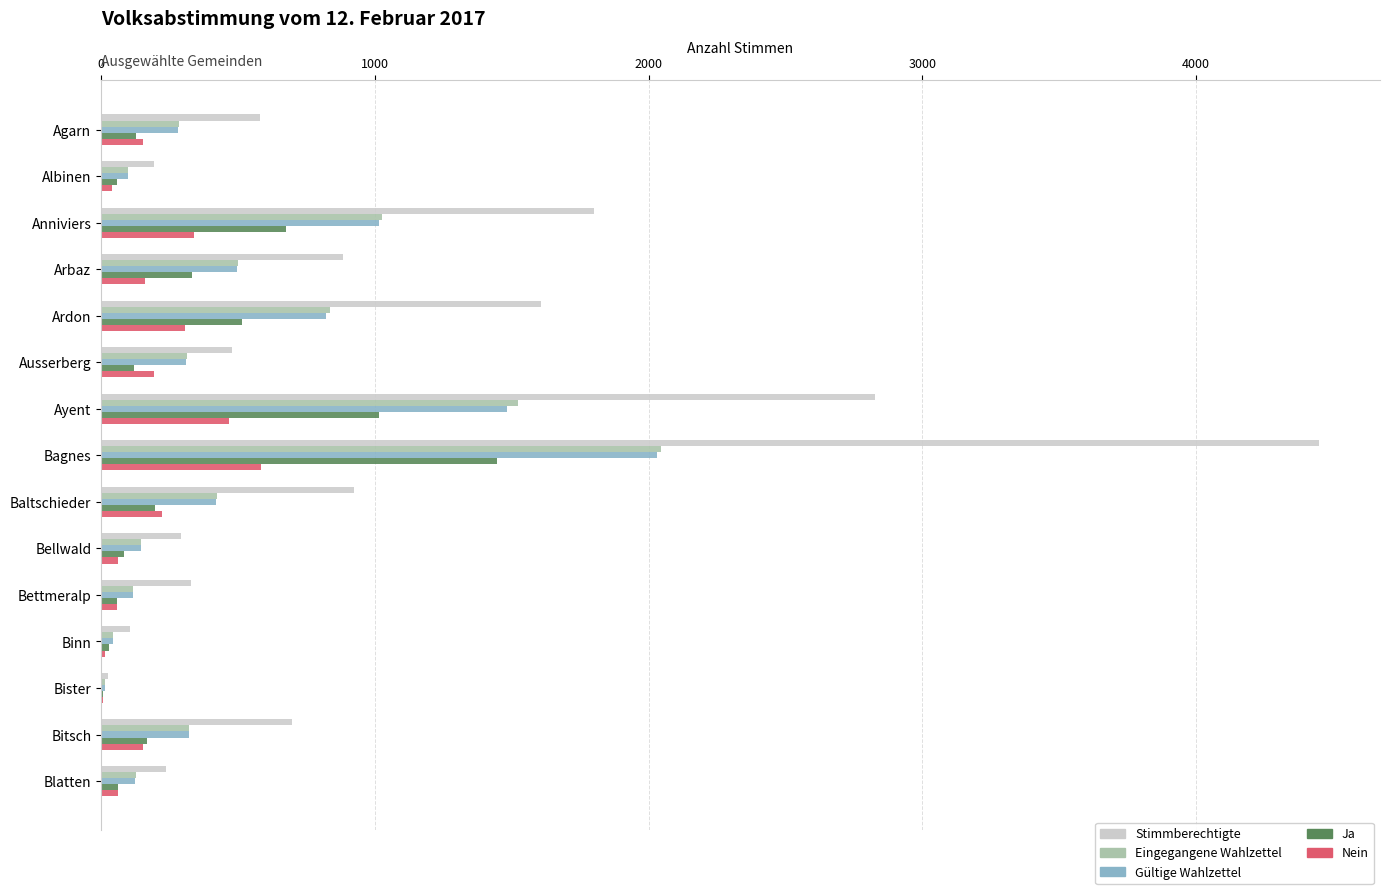

At which category is the sum across all series the highest?

Bagnes